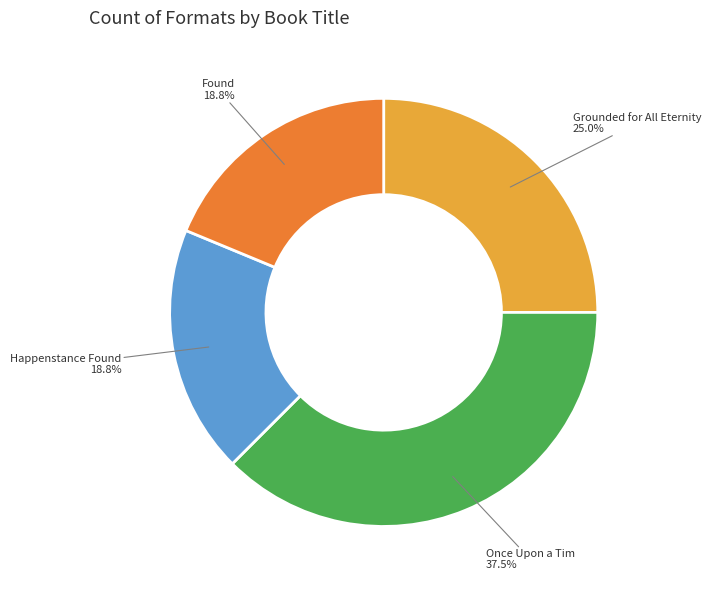

Is there any slice that represents more than half of the pie?

No